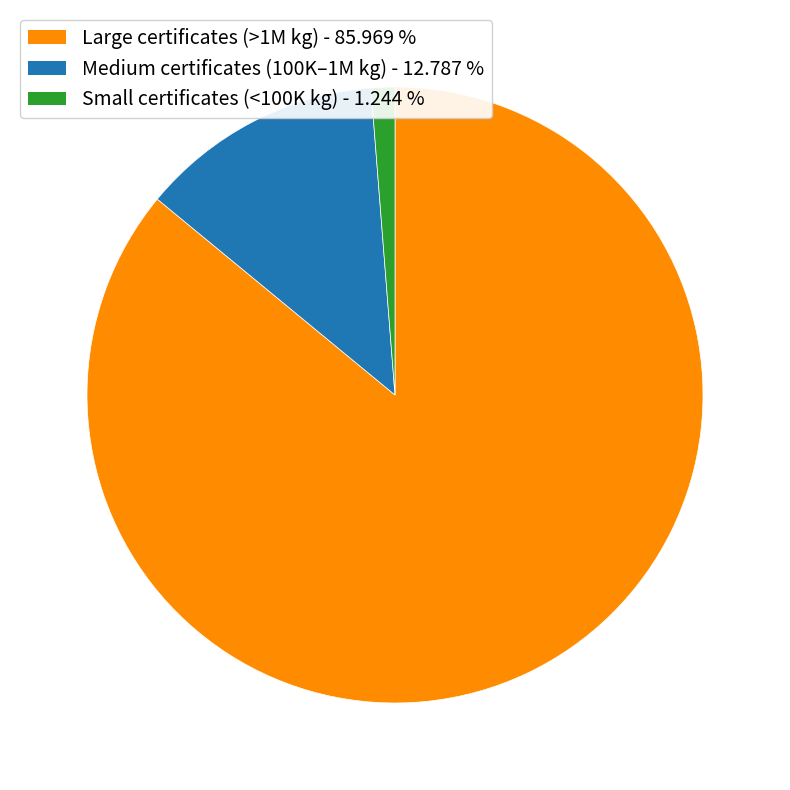

Which category has the smallest portion of the pie?

Small certificates (<100K kg) - 1.244 %